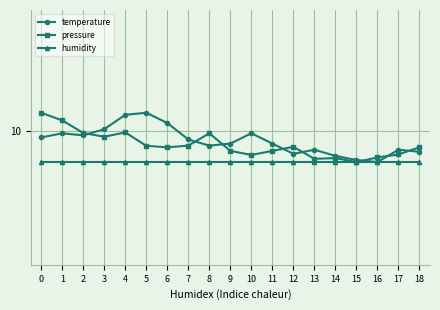

Is this an area chart (filled region under the line)?

No